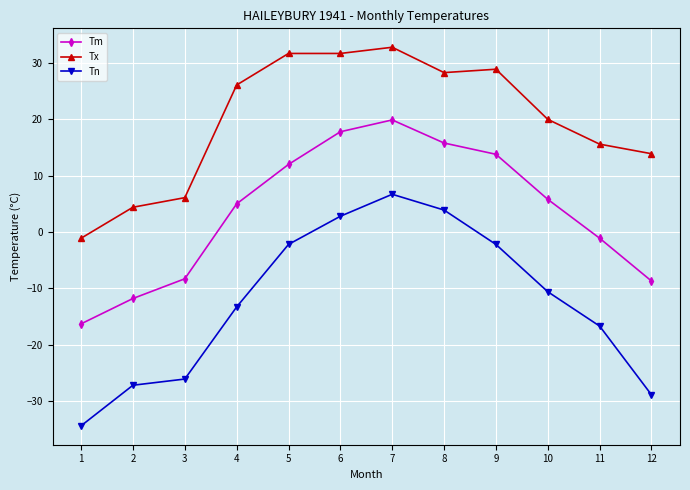

Read the Tn value at 11.

-16.7